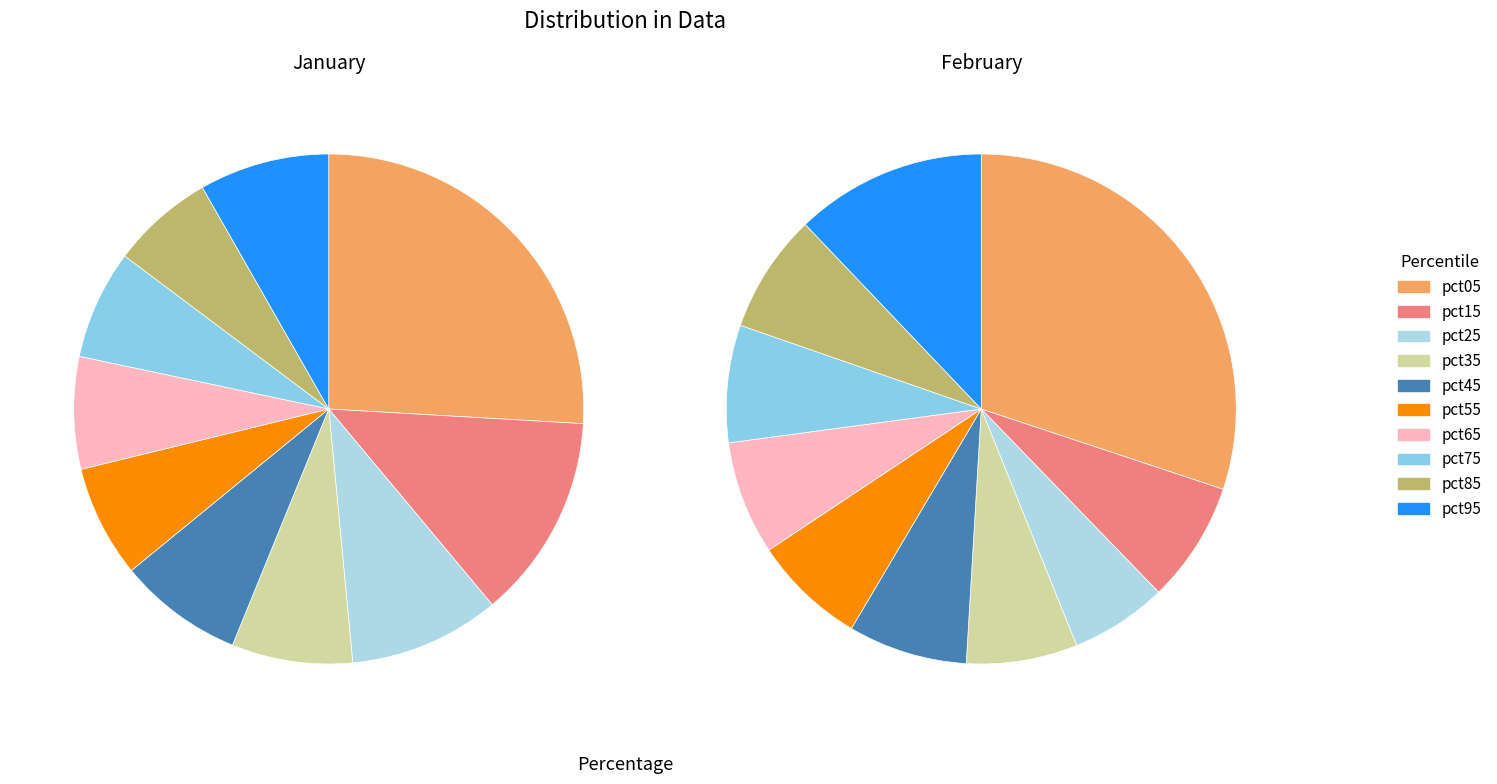

What percentage is the pct55 slice, to the nearest percent?

7%